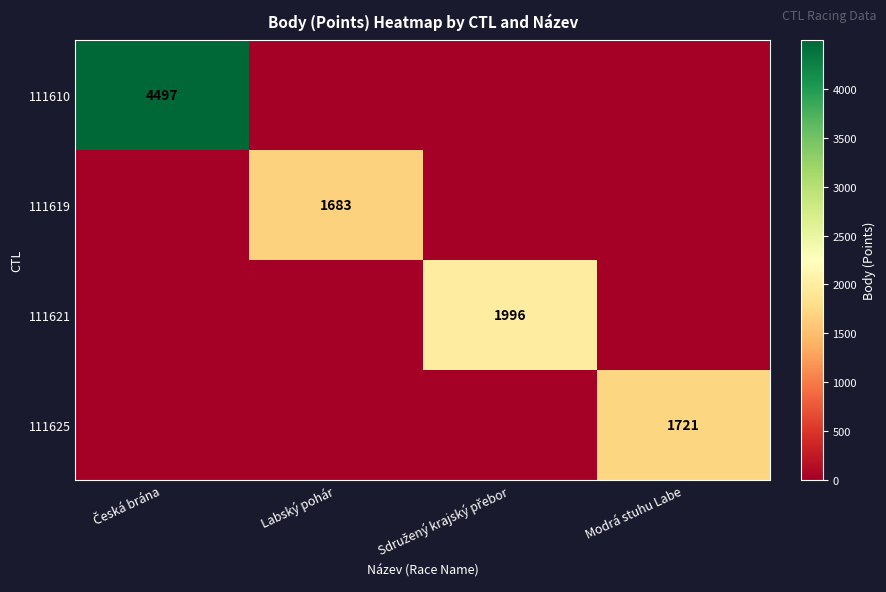

The value of 111625 at Modrá stuhu Labe is 633. True or false?

False